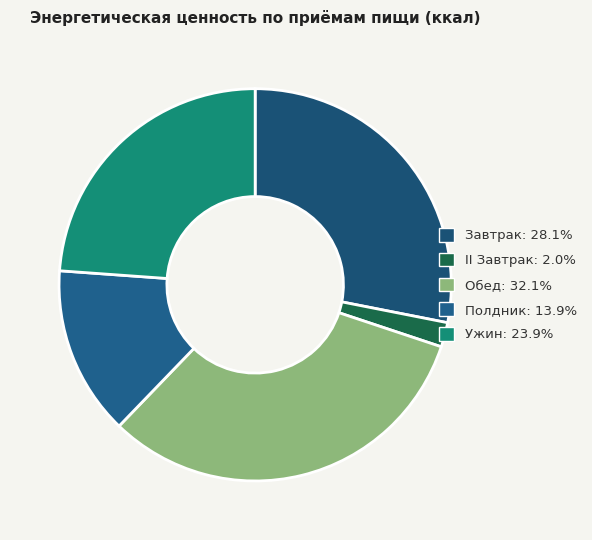

To the nearest percent, what percentage of the pie is Ужин?

24%